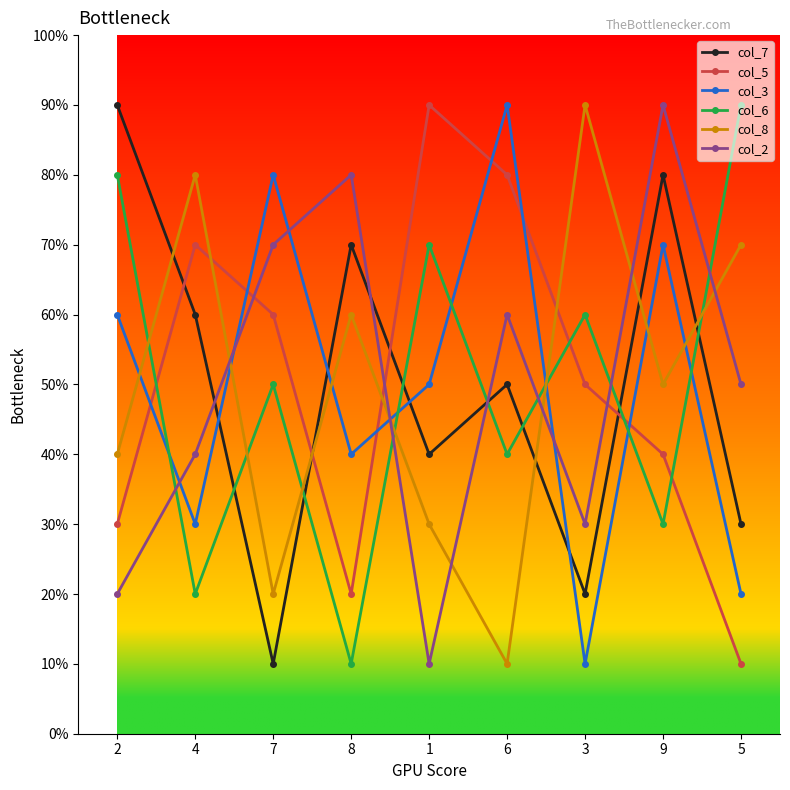

True or false: col_6 has a value of 8 at 7.

False